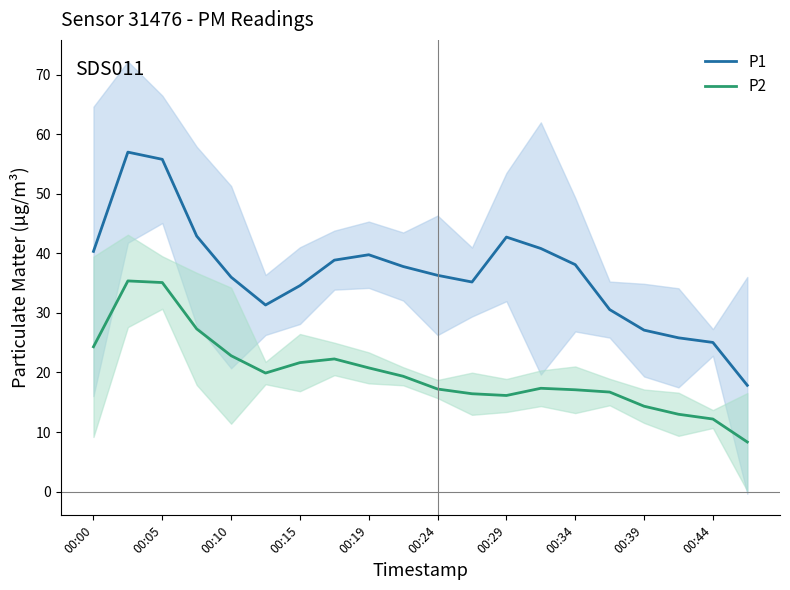

Does the chart display data point markers on the line(s)?

No